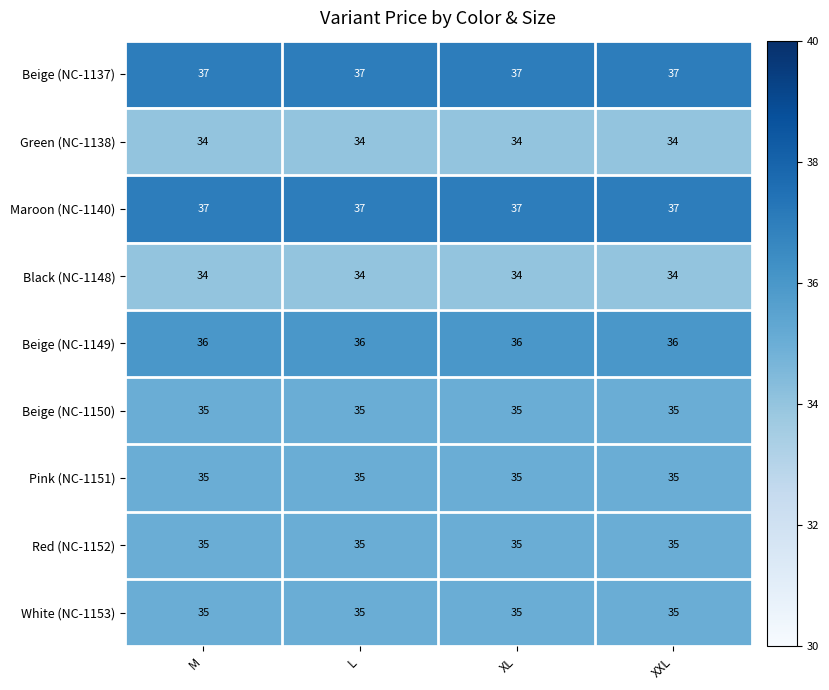

How many distinct data groups are displayed?

9